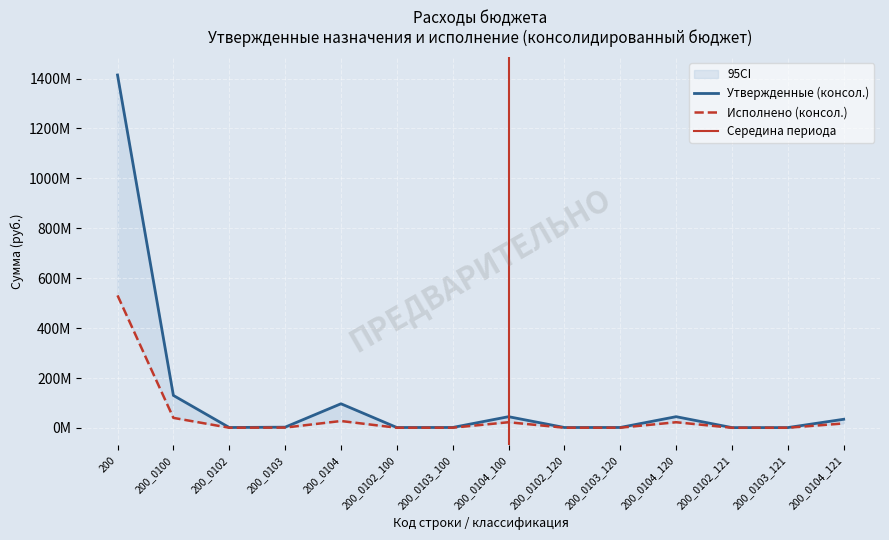

True or false: Исполнено (консол.) and Утвержденные (консол.) intersect in this chart.

False